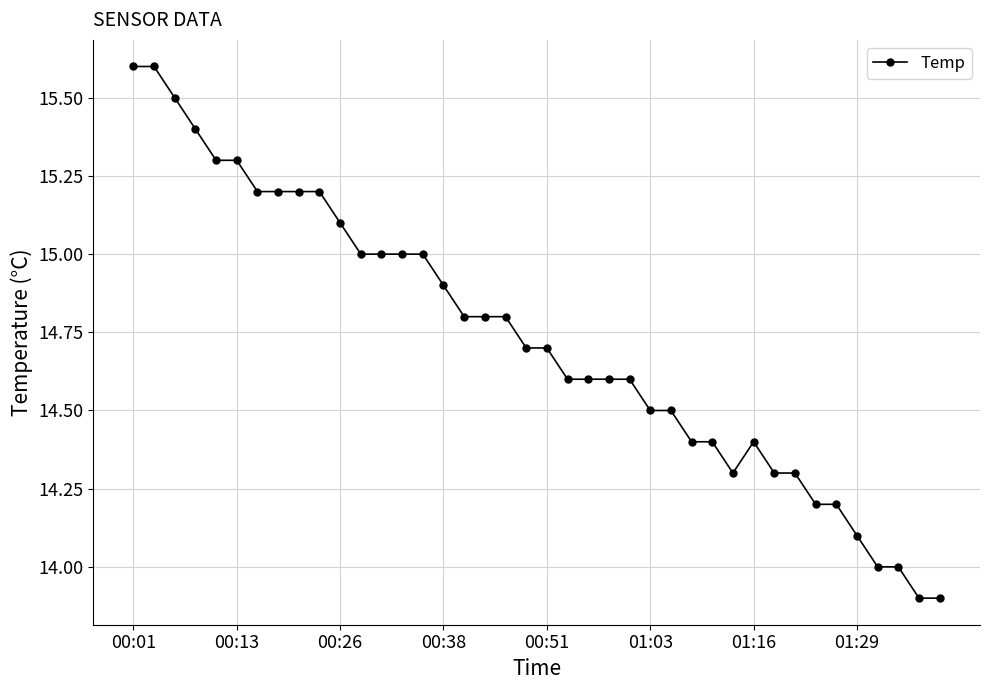

What is the value of the 5th point from the left?

15.3